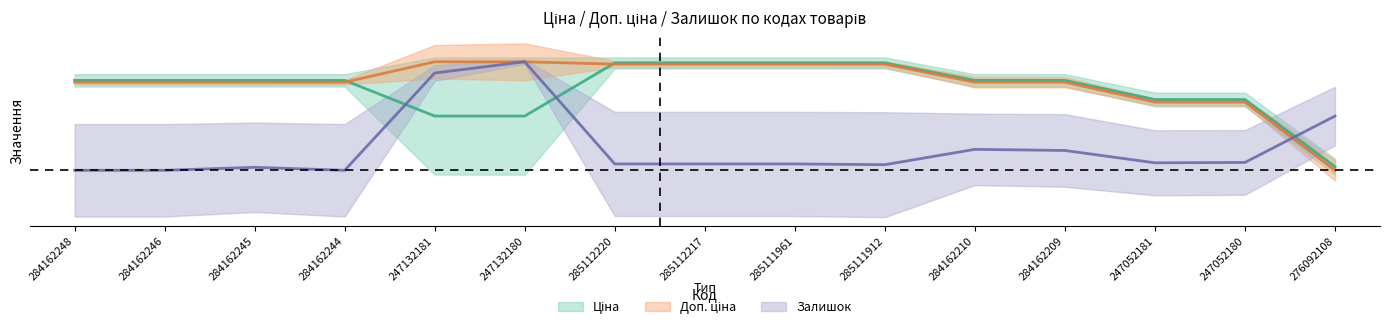

At how many categories does at least one series exceed 0?

15